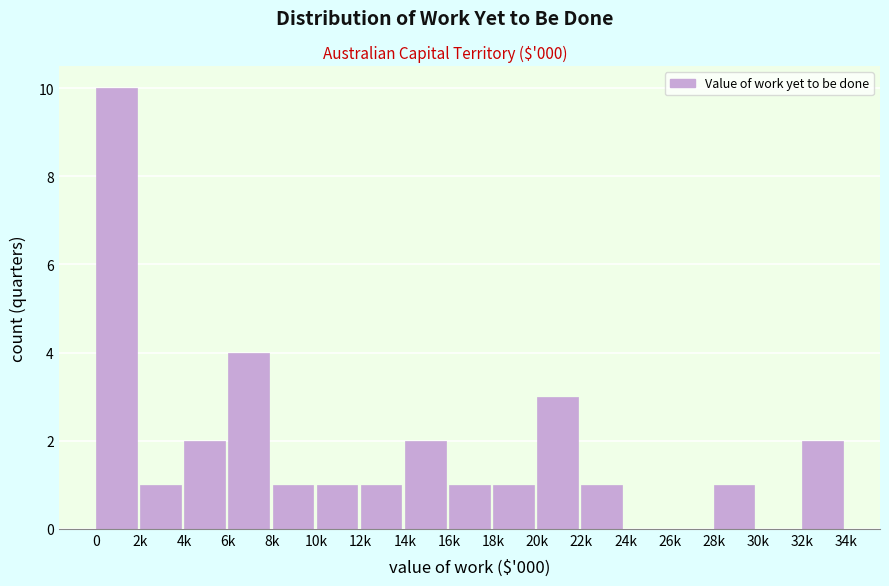

Reading right to left, extract all data points from this chart.

32k=2	30k=0	28k=1	26k=0	24k=0	22k=1	20k=3	18k=1	16k=1	14k=2	12k=1	10k=1	8k=1	6k=4	4k=2	2k=1	0=10